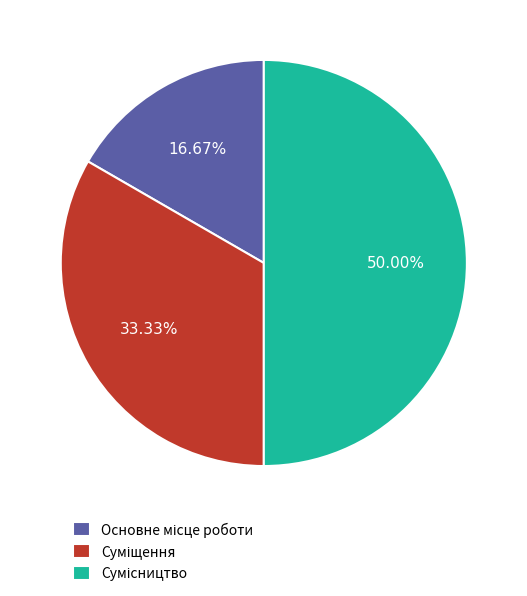

Is it true that Суміщення is 33% of the pie?

True